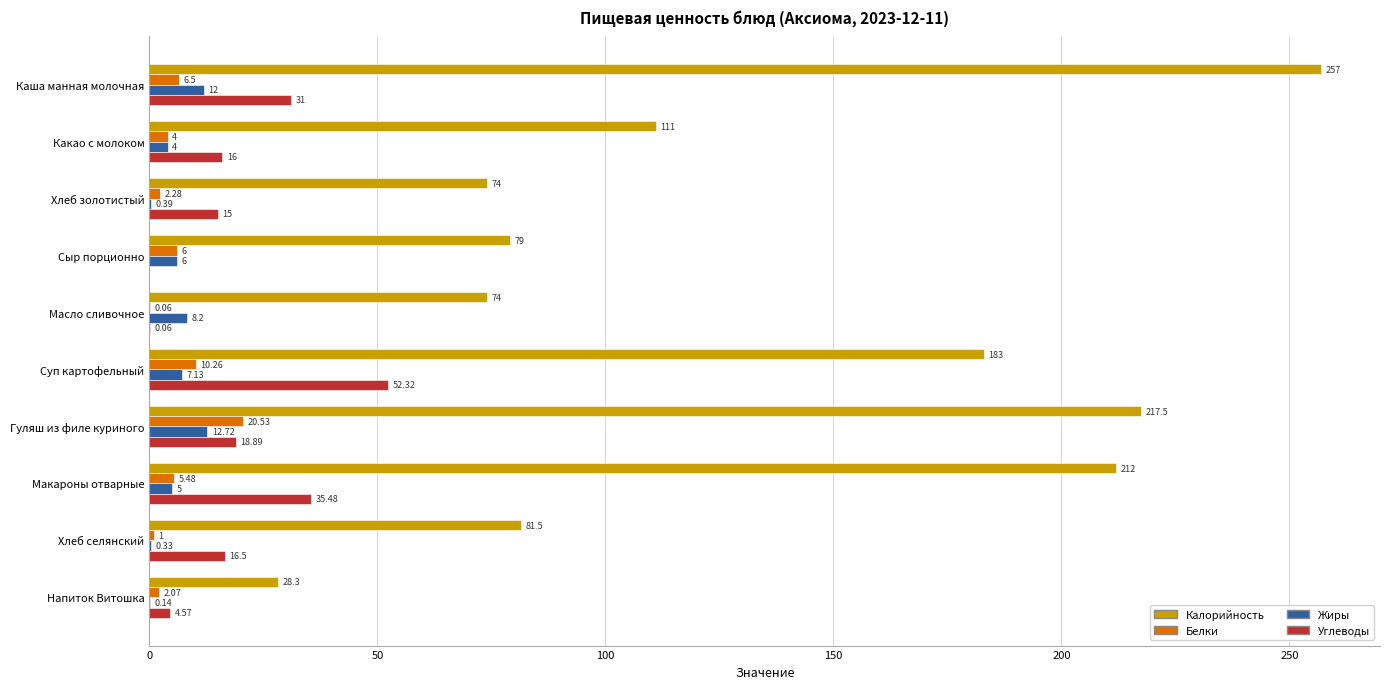

Where is Жиры nearest to the value 6?

Сыр порционно